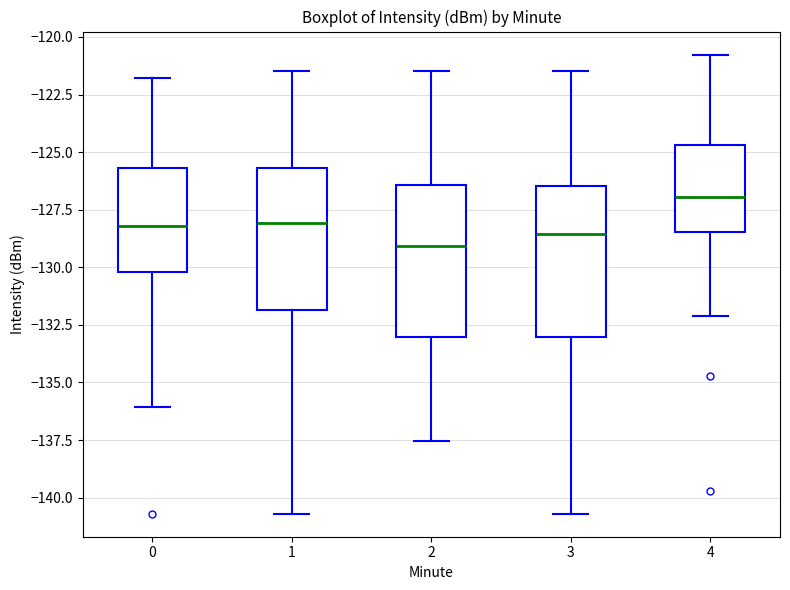

Reading left to right, read every box against the y-axis: the position of its median line, the range the box covers, and the ends of its whiskers. The values are not printed on the chart, so give them approximately, as read against the axis.

0: median -128.0, box -130.0 to -125.5, whiskers -136.0 to -122.0
1: median -128.0, box -132.0 to -125.5, whiskers -140.5 to -121.5
2: median -129.0, box -133.0 to -126.5, whiskers -137.5 to -121.5
3: median -128.5, box -133.0 to -126.5, whiskers -140.5 to -121.5
4: median -127.0, box -128.5 to -124.5, whiskers -132.0 to -121.0